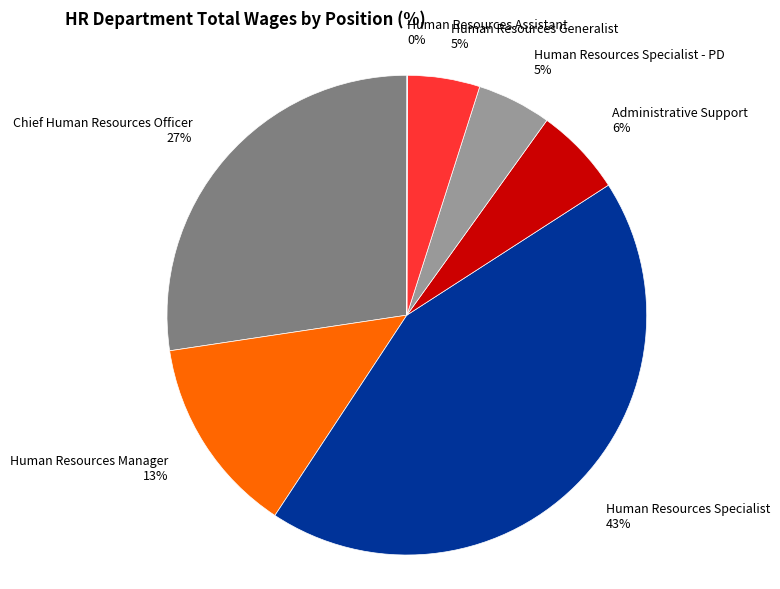

Is it true that Chief Human Resources Officer is 27% of the pie?

True